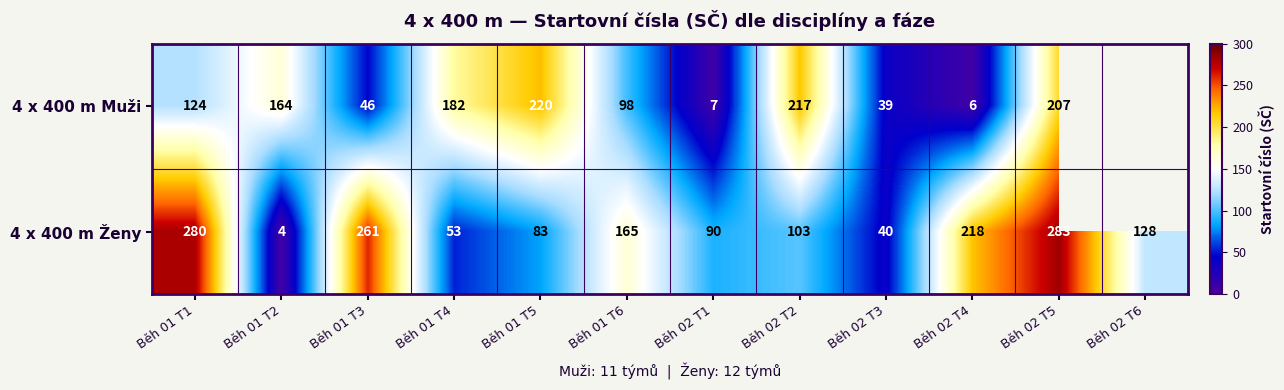

Which series changed the most between Běh 02 T3 and Běh 02 T5?

4 x 400 m Ženy